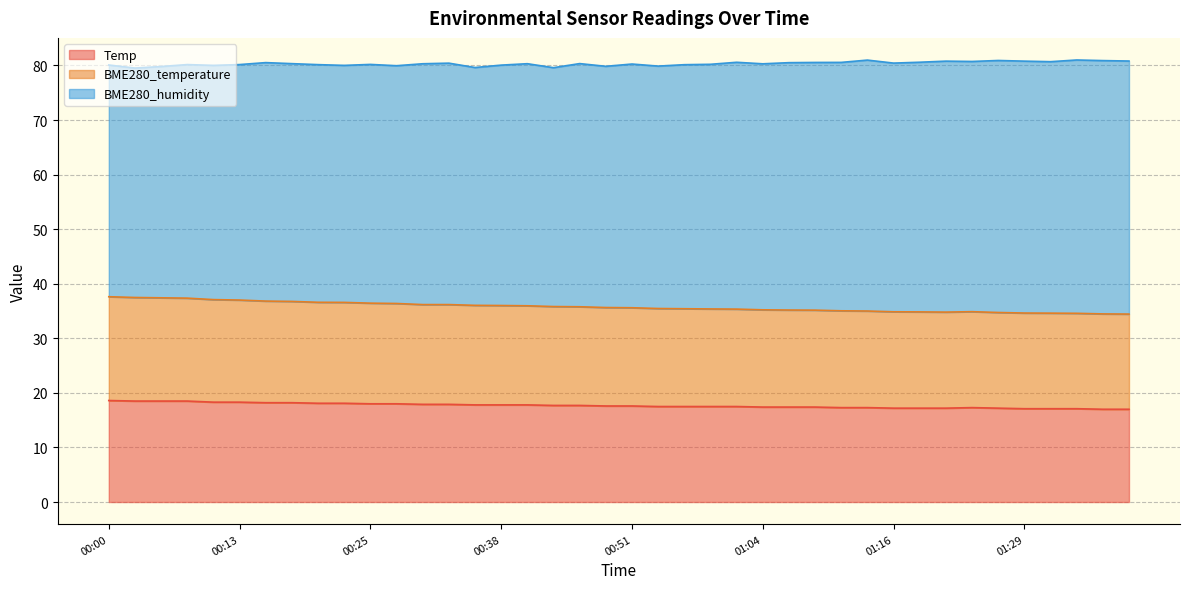

What is the minimum value for Temp?

17.0